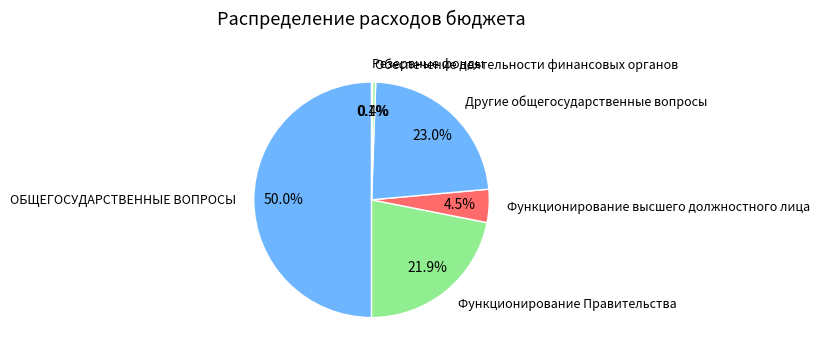

Is Обеспечение деятельности финансовых органов the majority of the pie?

No